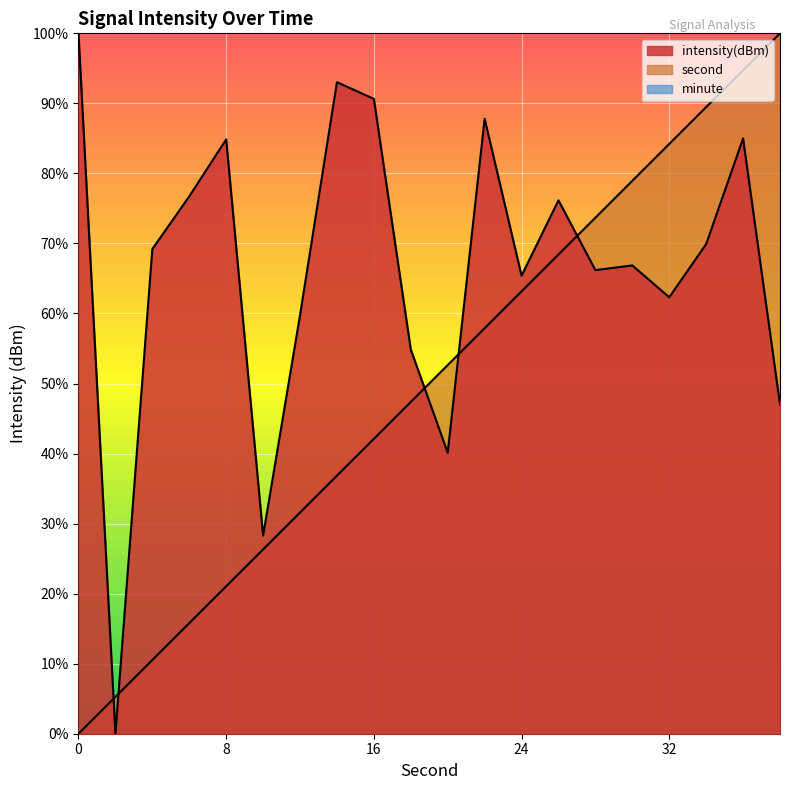

How many lines are shown in the chart?

3